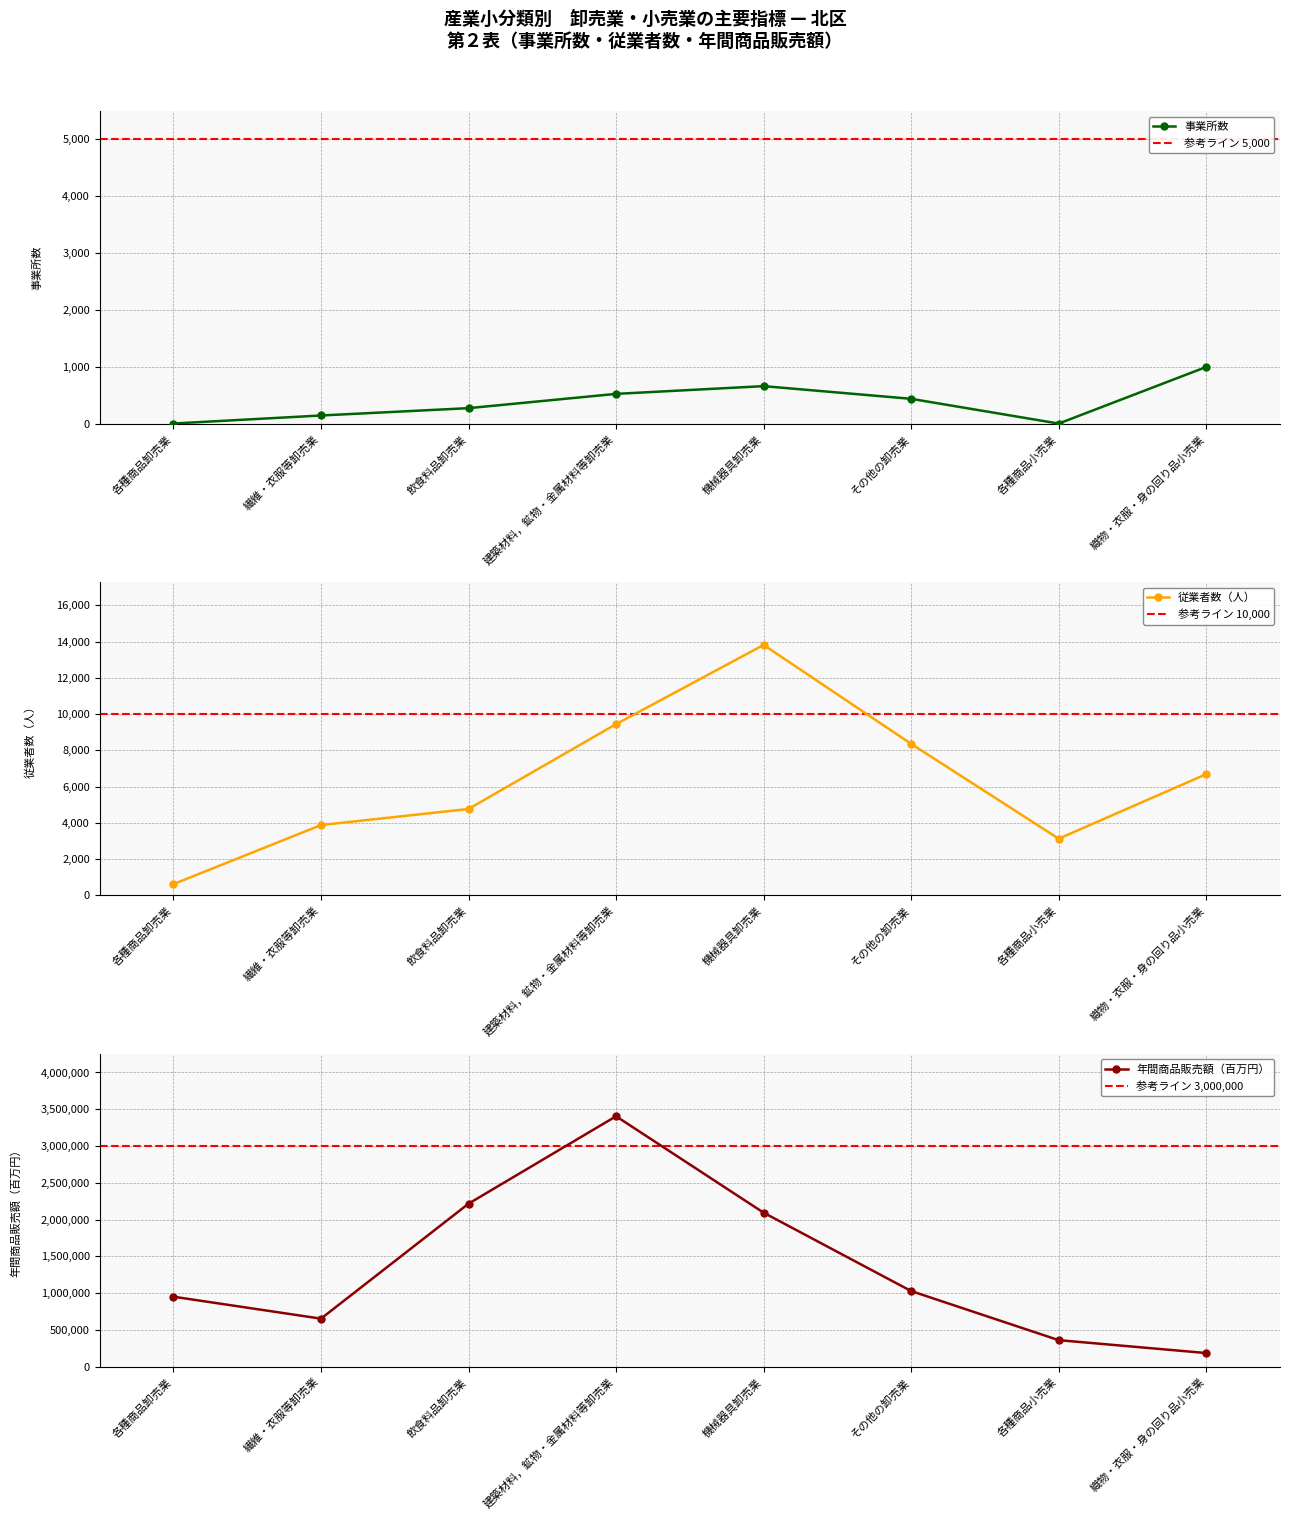

True or false: 従業者数（人） and 年間商品販売額（百万円） intersect in this chart.

False